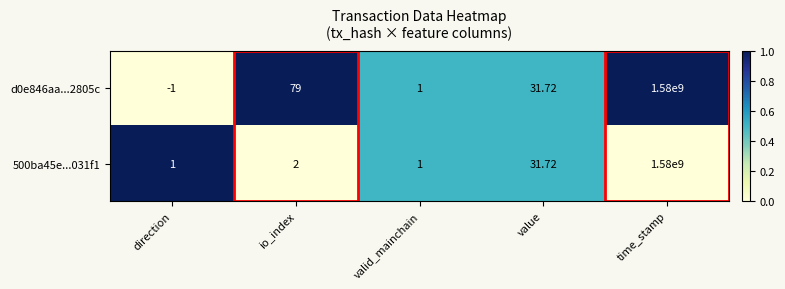

At which label is 500ba45e...031f1 closest to 790000000?

value